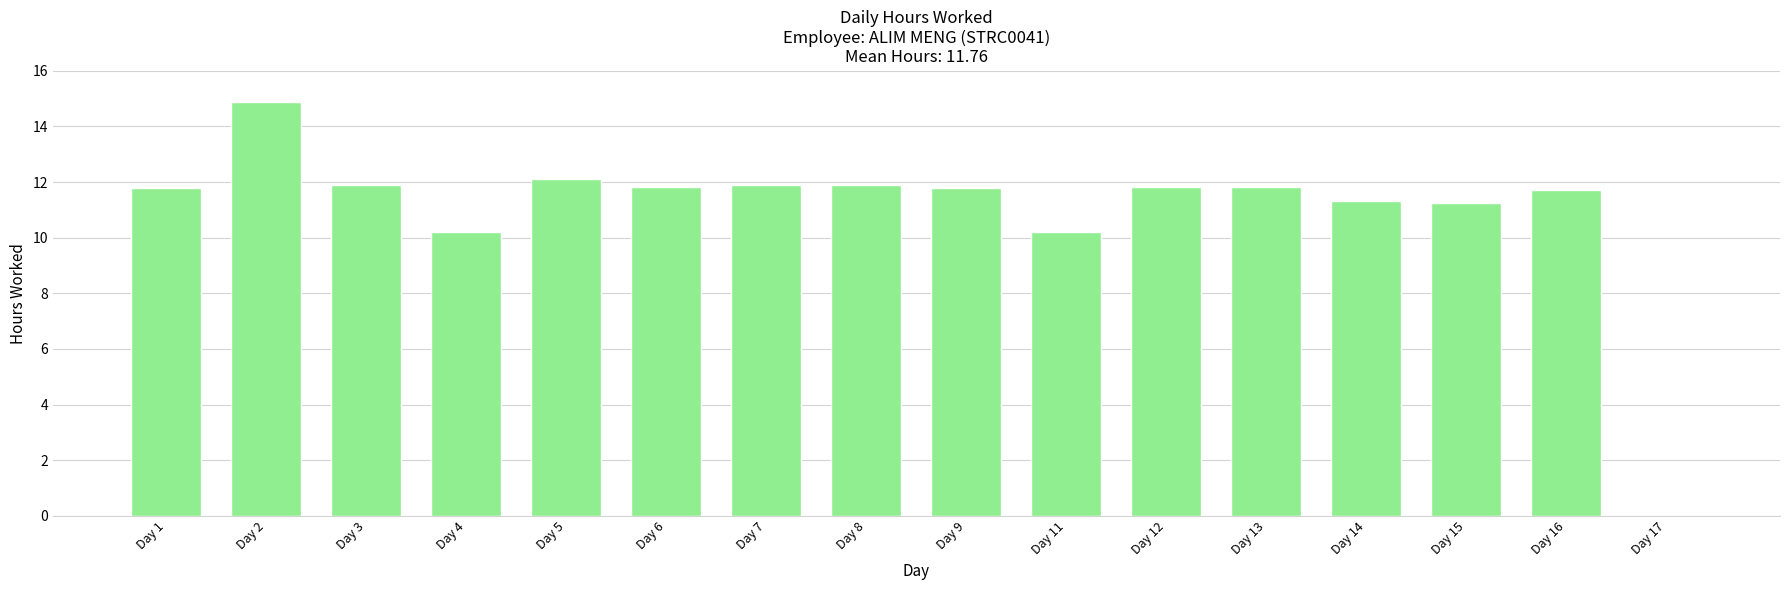

What is the change in value from Day 11 to Day 16?

+1.5